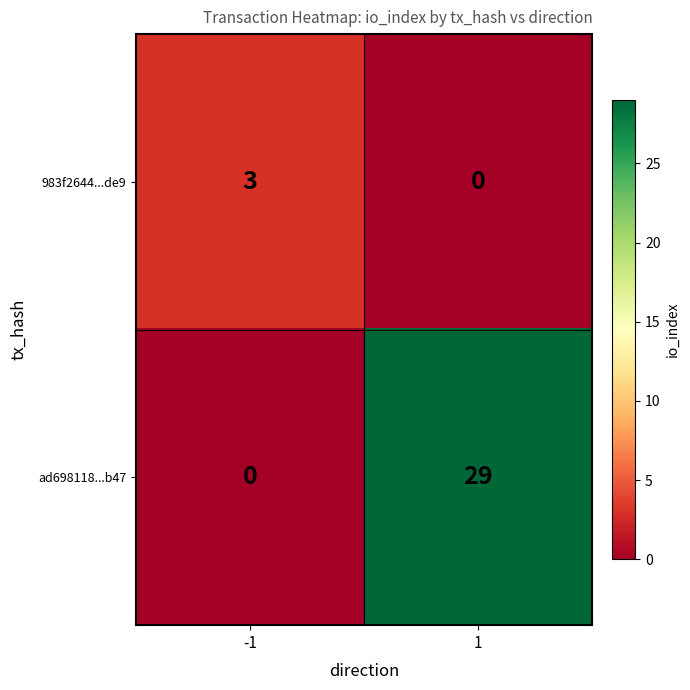

The ad698118...b47 series shows -14 at -1. True or false?

False